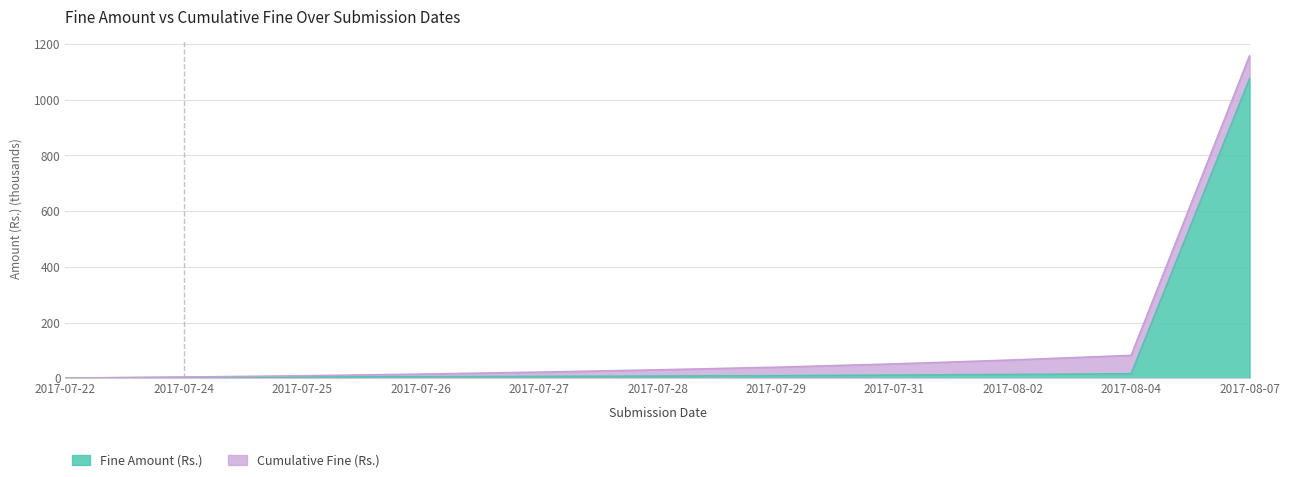

At how many categories does at least one series exceed 1000?

1